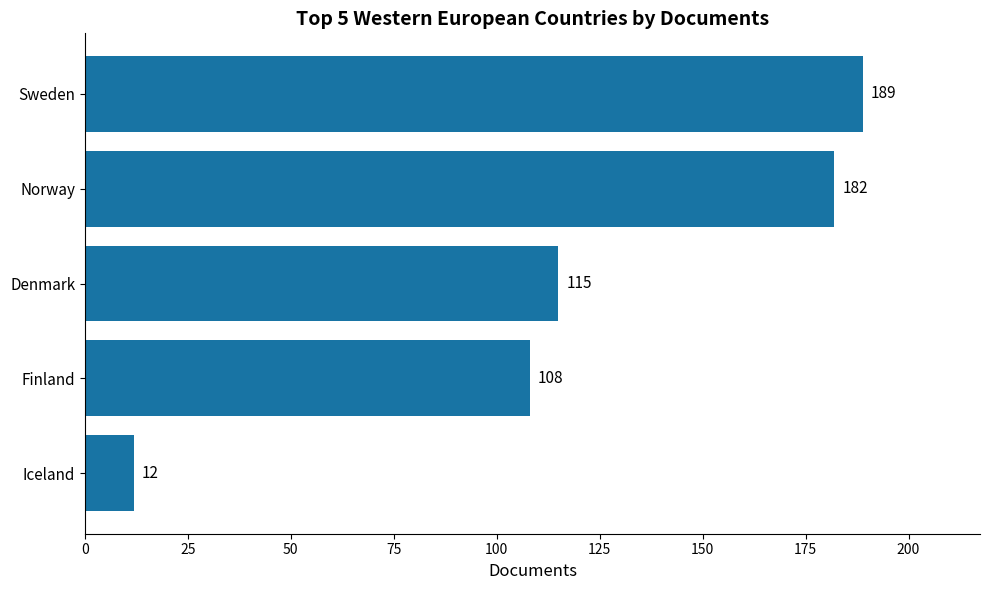

List the labels in order of value, largest first.

Sweden, Norway, Denmark, Finland, Iceland